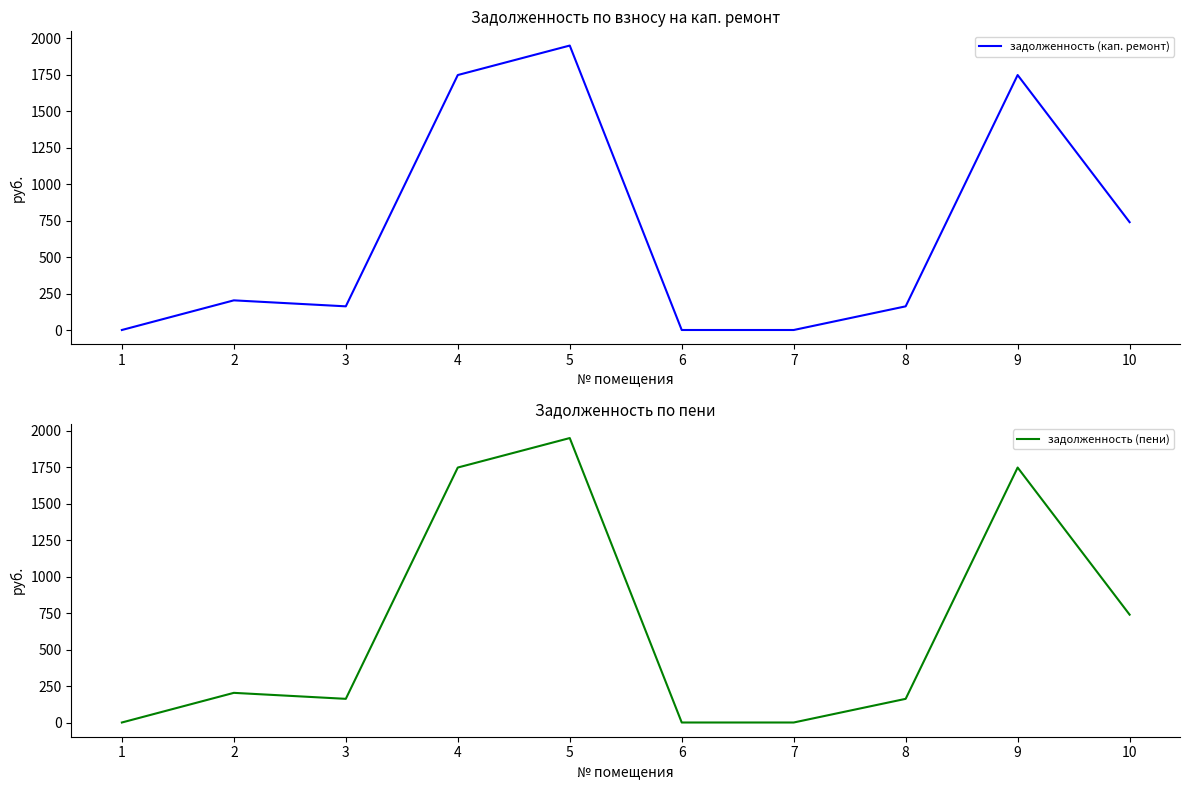

What is the total value across all series at 4?

3494.4